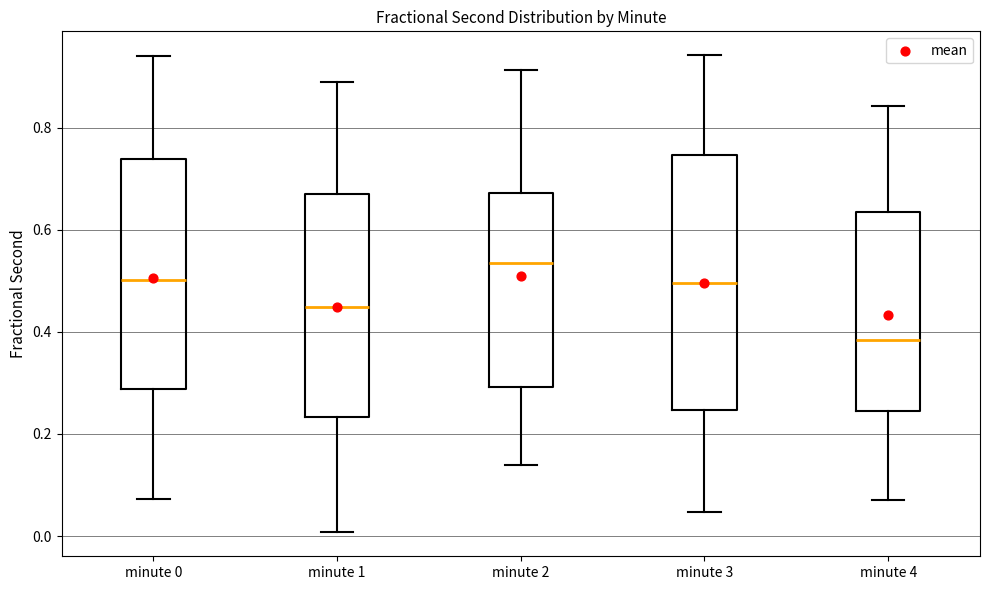

Reading left to right, transcribe this box plot: for each box, give where its median line is, the range the box spans, and where its two whiskers end, as read against the y-axis. The values are not printed on the chart, so give them approximately, as read against the axis.

minute 0: median 0.50, box 0.28 to 0.74, whiskers 0.08 to 0.94
minute 1: median 0.44, box 0.24 to 0.66, whiskers 0.00 to 0.88
minute 2: median 0.54, box 0.30 to 0.68, whiskers 0.14 to 0.92
minute 3: median 0.50, box 0.24 to 0.74, whiskers 0.04 to 0.94
minute 4: median 0.38, box 0.24 to 0.64, whiskers 0.08 to 0.84